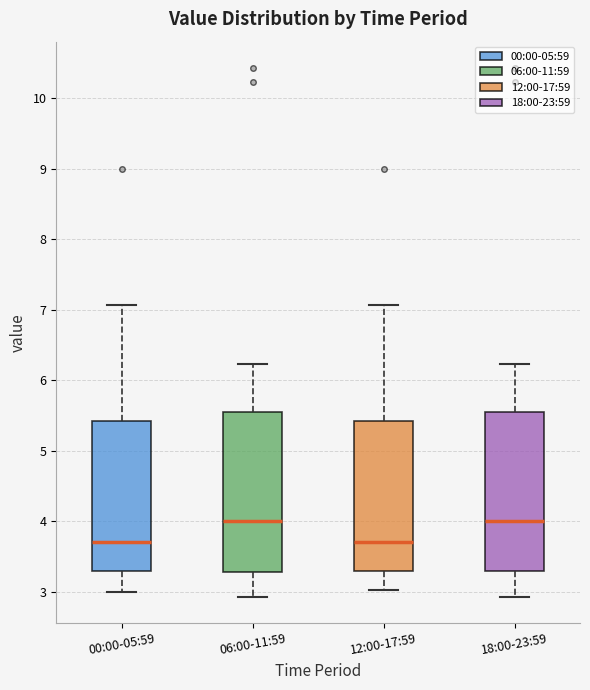

Where is the lower edge of the box for 06:00-11:59 on the y-axis? The values are not printed on the chart, so give them approximately, as read against the axis.

3.3